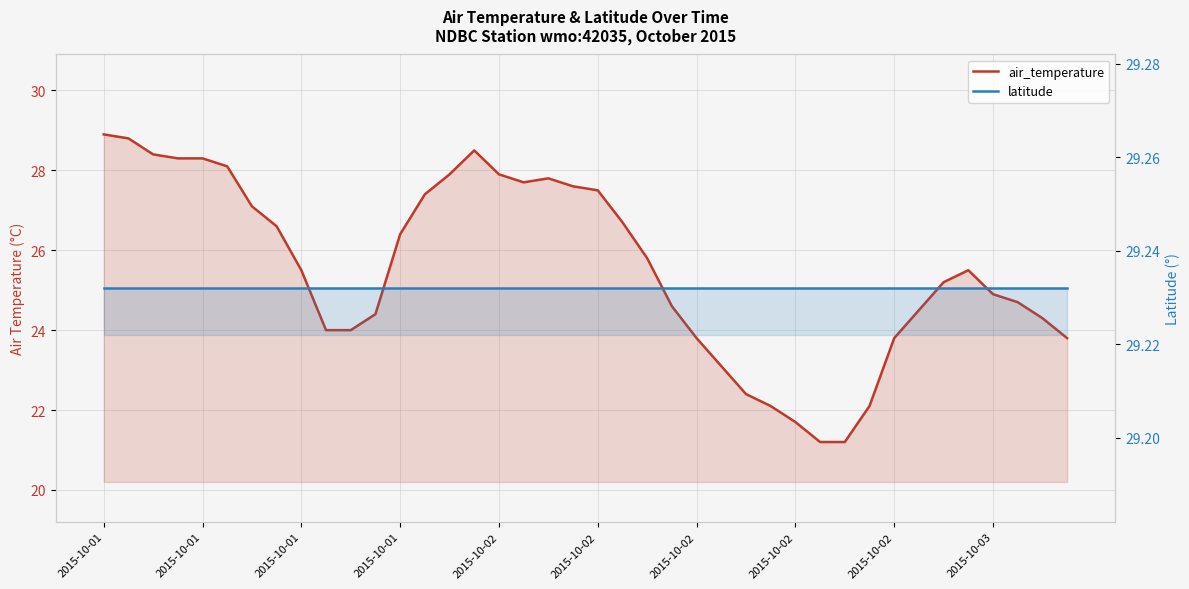

Which series has the largest range (max minus min)?

air_temperature